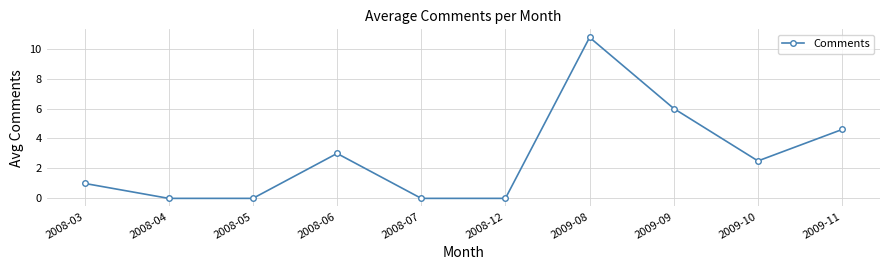

What is the greatest value displayed?

10.8